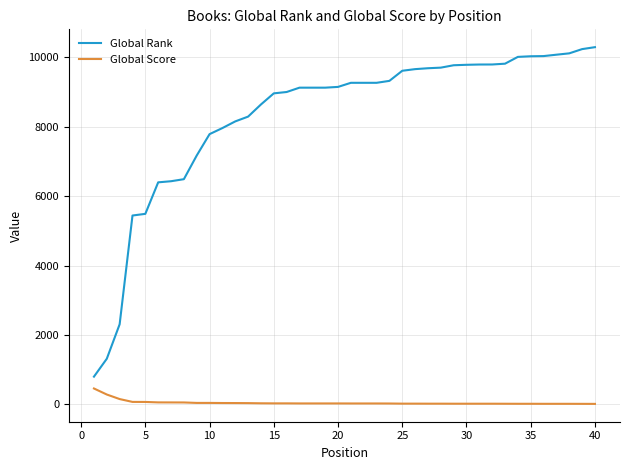

True or false: Global Rank and Global Score intersect in this chart.

False